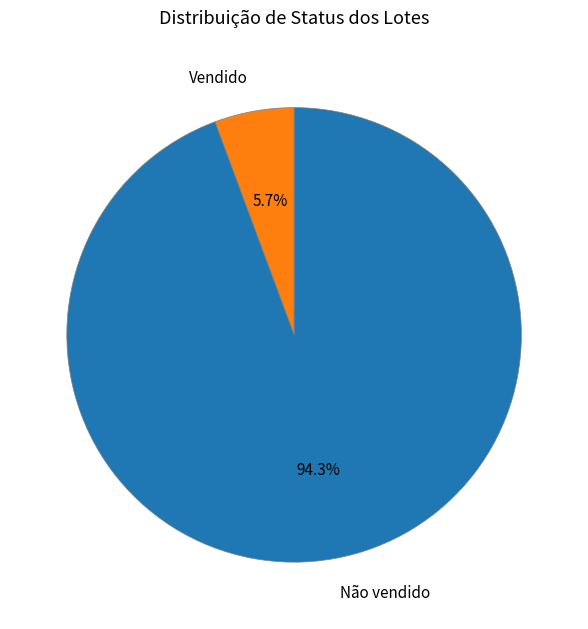

To the nearest percent, what is the average slice percentage?

50%